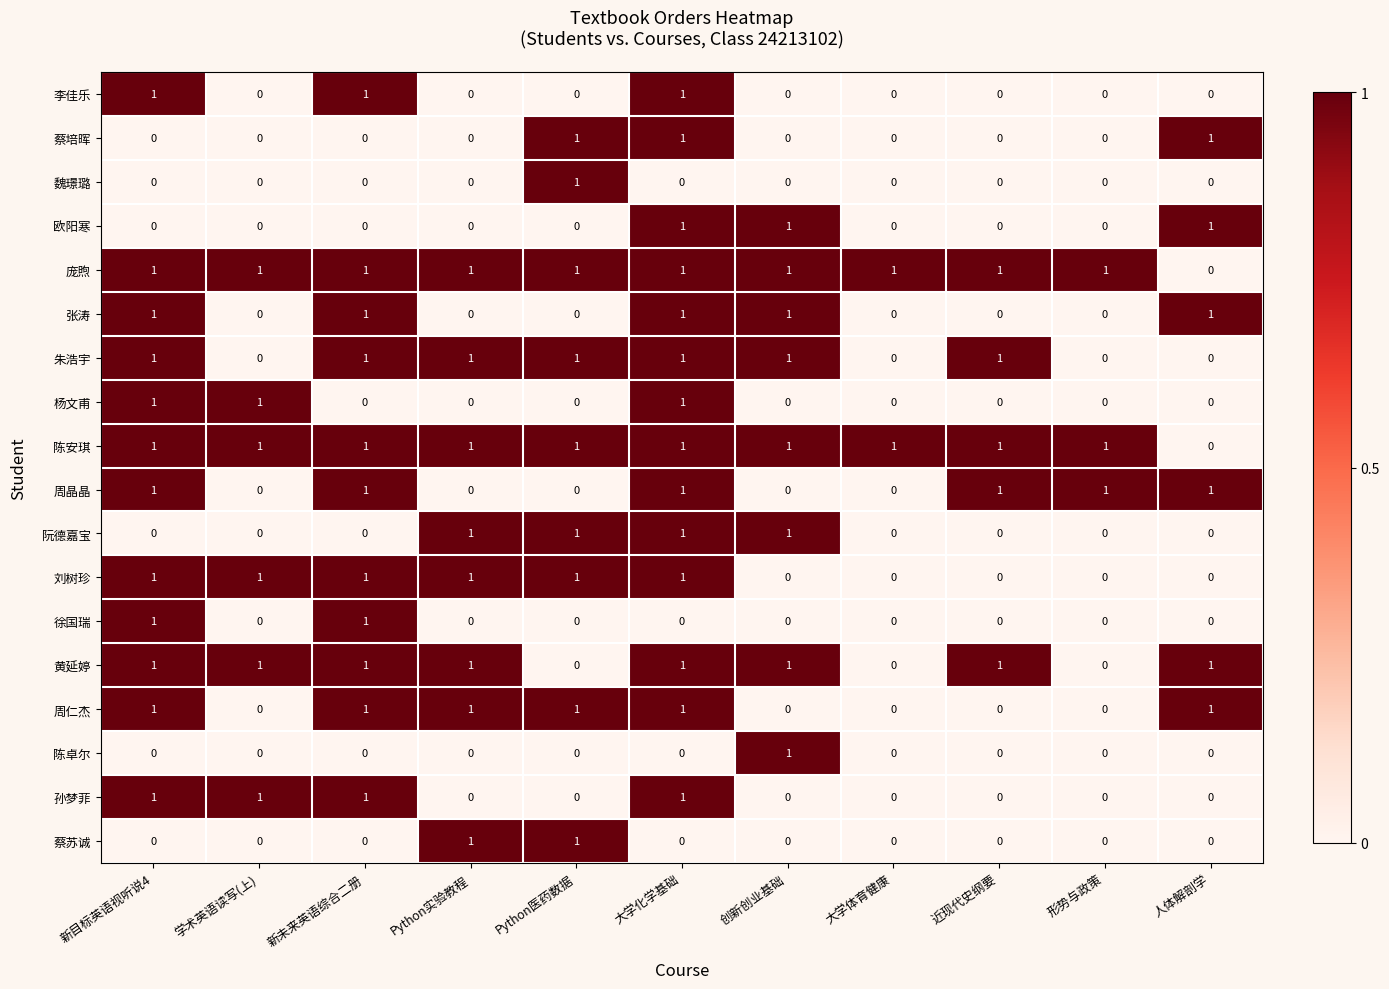

The value of 孙梦菲 at 大学体育健康 is 1. True or false?

False